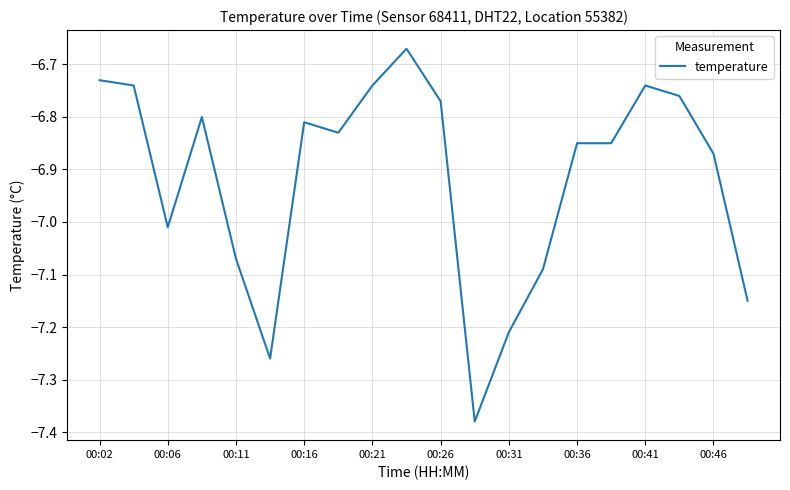

Where is the first local minimum?

00:06